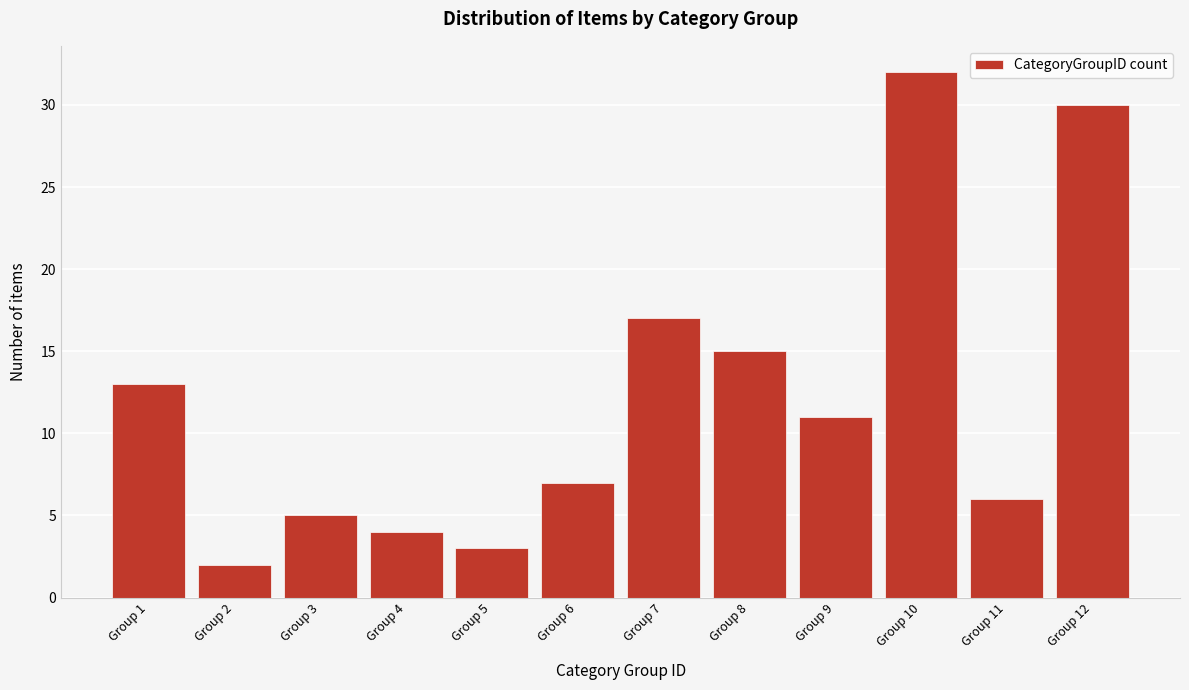

Reading left to right, extract all data points from this chart.

13	2	5	4	3	7	17	15	11	32	6	30